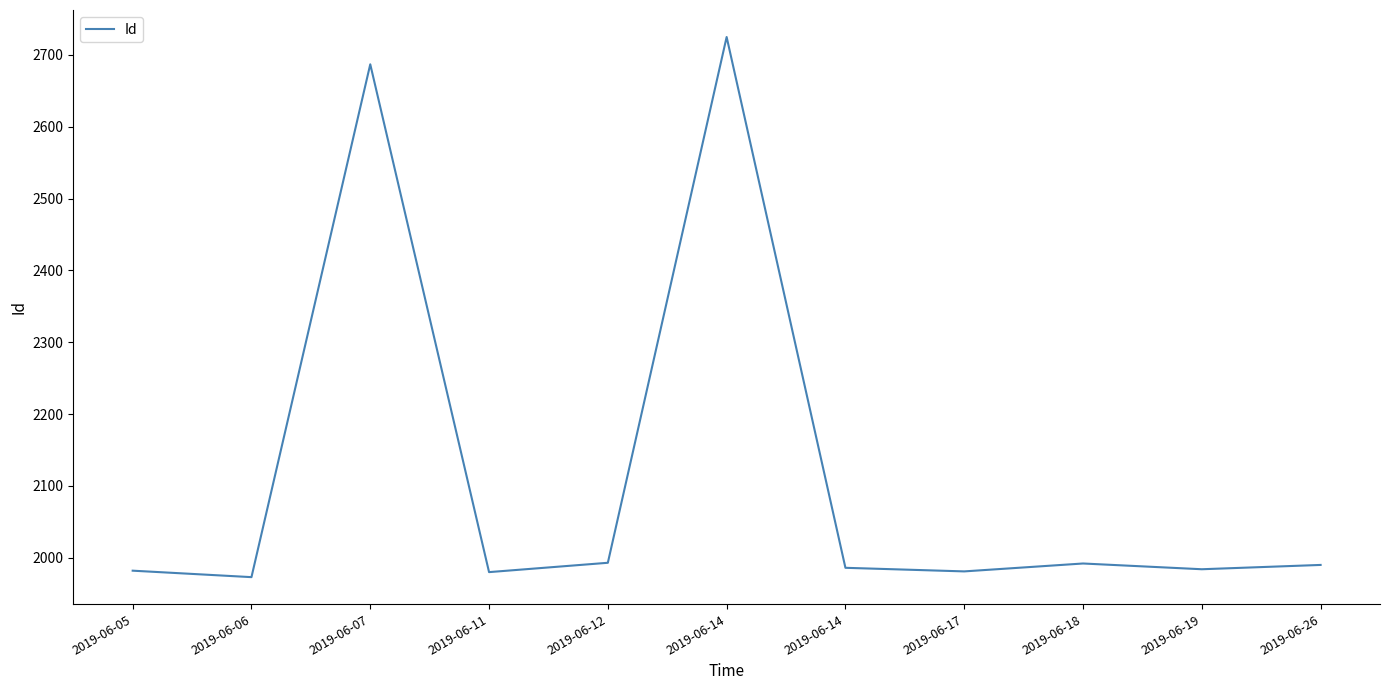

Is this an area chart (filled region under the line)?

No